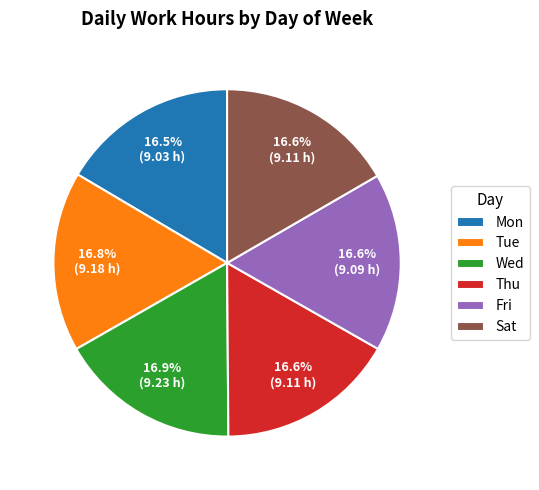

How many segments does this pie chart have?

6